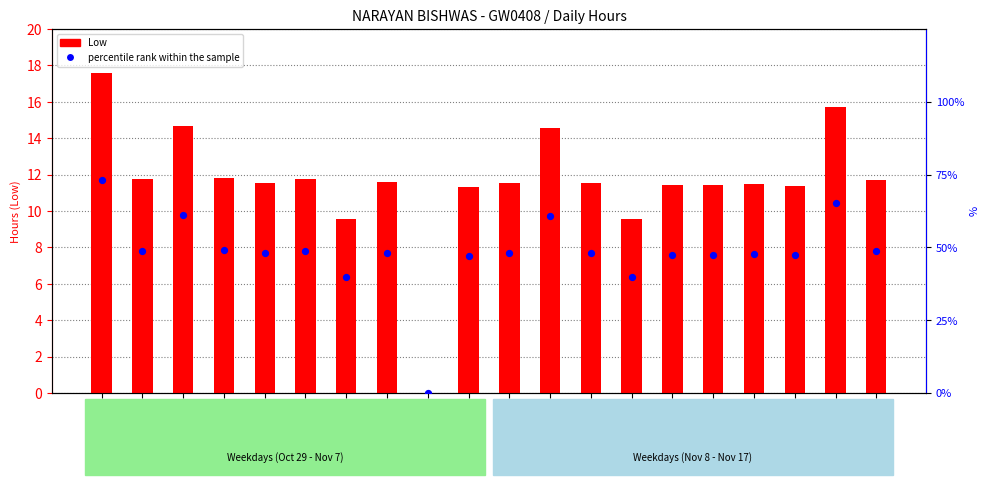

Which series has the largest total across all categories?

percentile rank within the sample